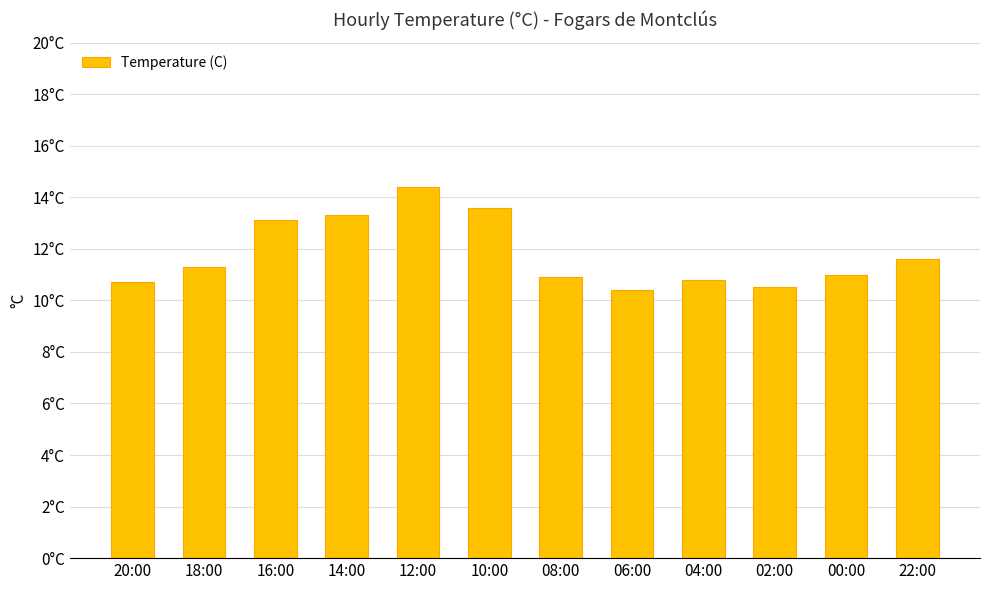

Where is the data nearest to the value 12?

22:00